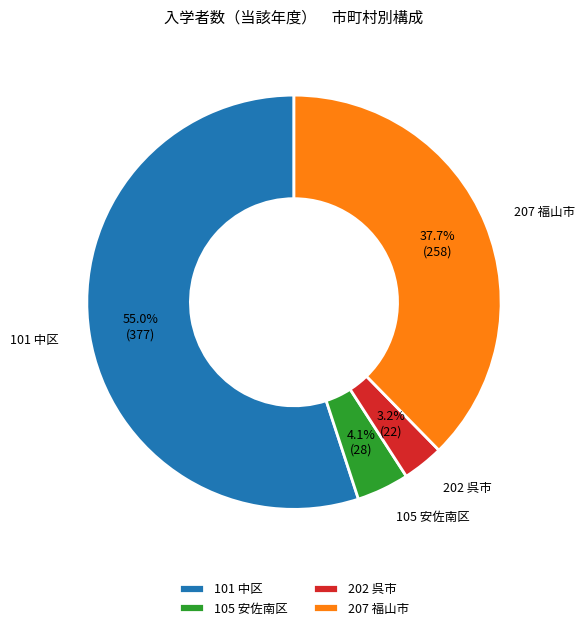

What is the ratio of the value at 105 安佐南区 to the value at 202 呉市?

1.3